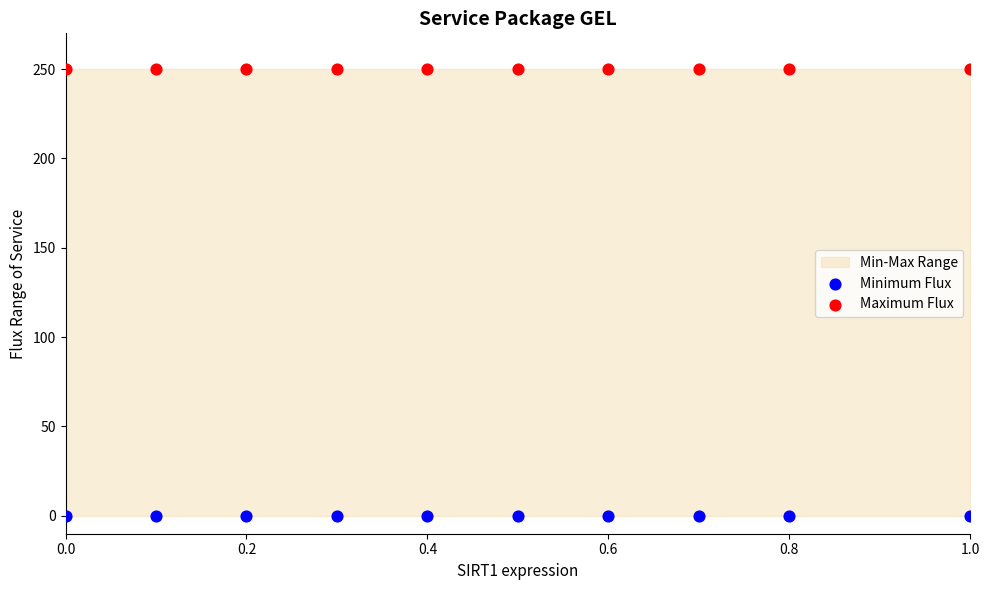

Which series reaches the maximum Y coordinate?

Maximum Flux